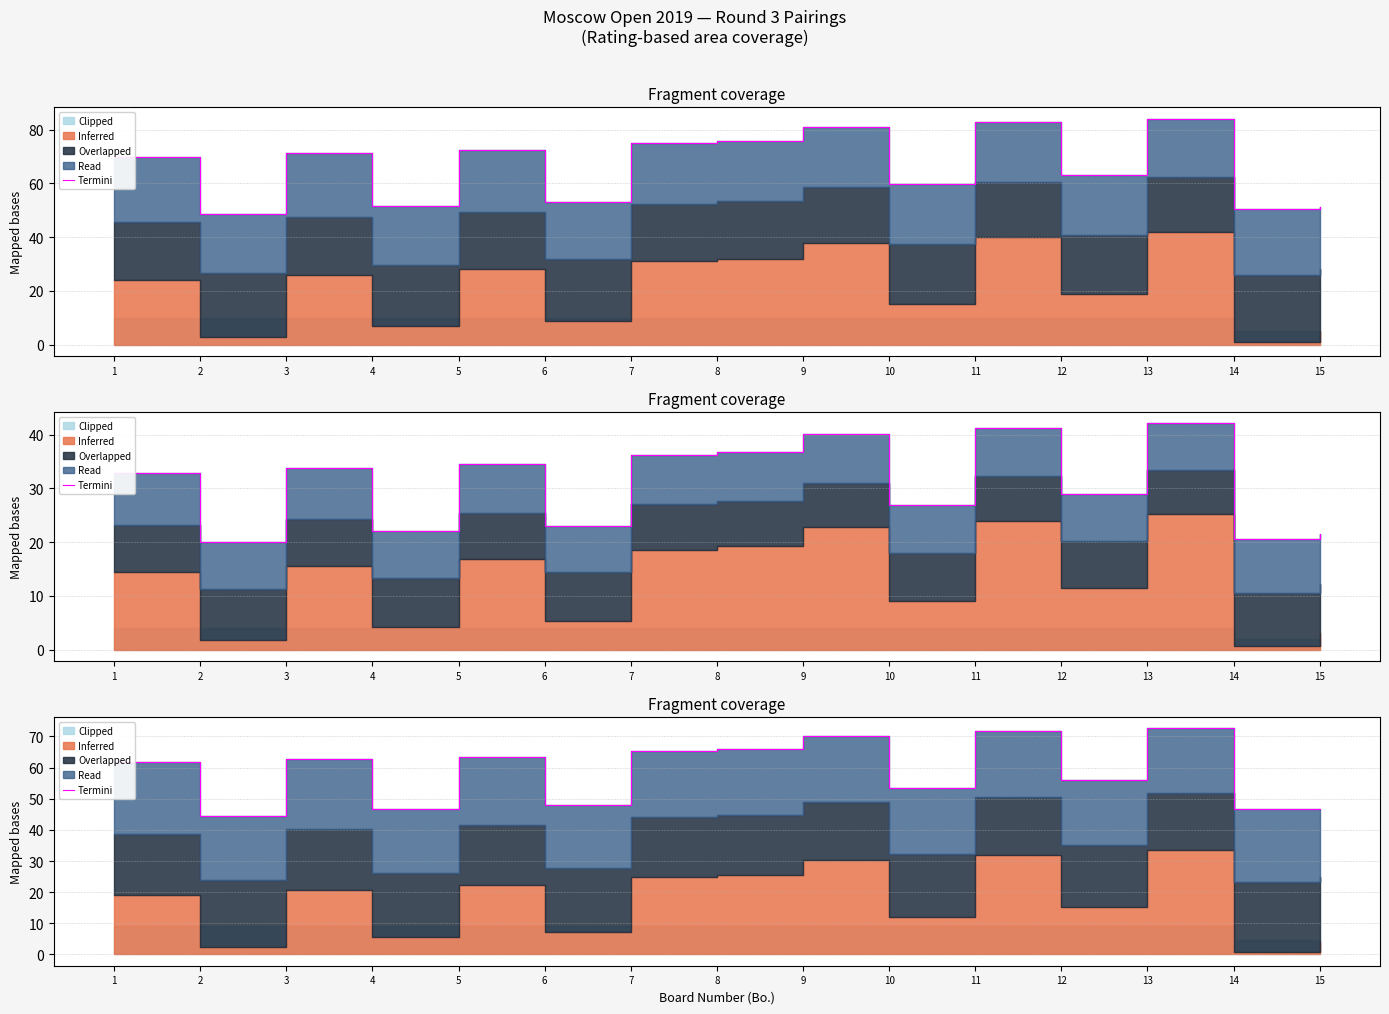

List the labels in order of value, largest first.

13, 11, 9, 8, 7, 5, 3, 1, 12, 10, 6, 14, 4, 15, 2